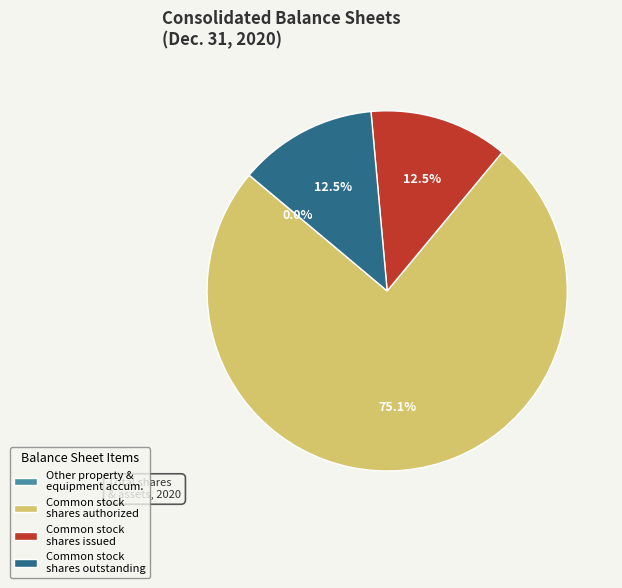

Which slice is the largest?

Common stock shares authorized